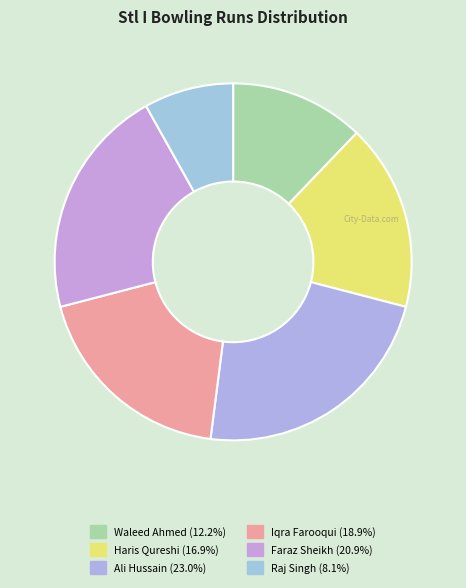

How many slices are in this pie chart?

6